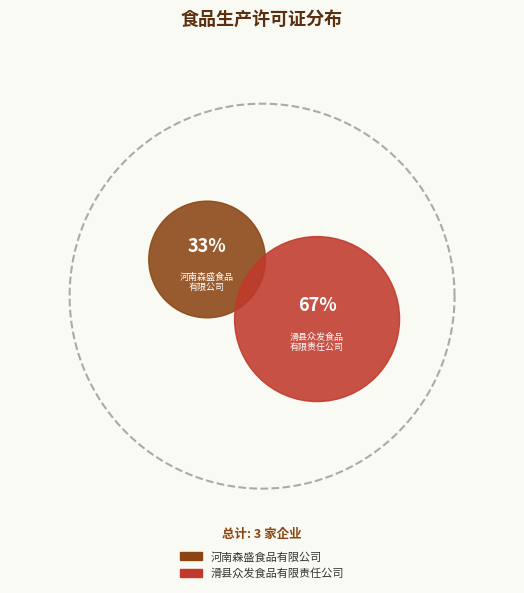

The 河南森盛食品有限公司 slice represents 33% of the pie. True or false?

True